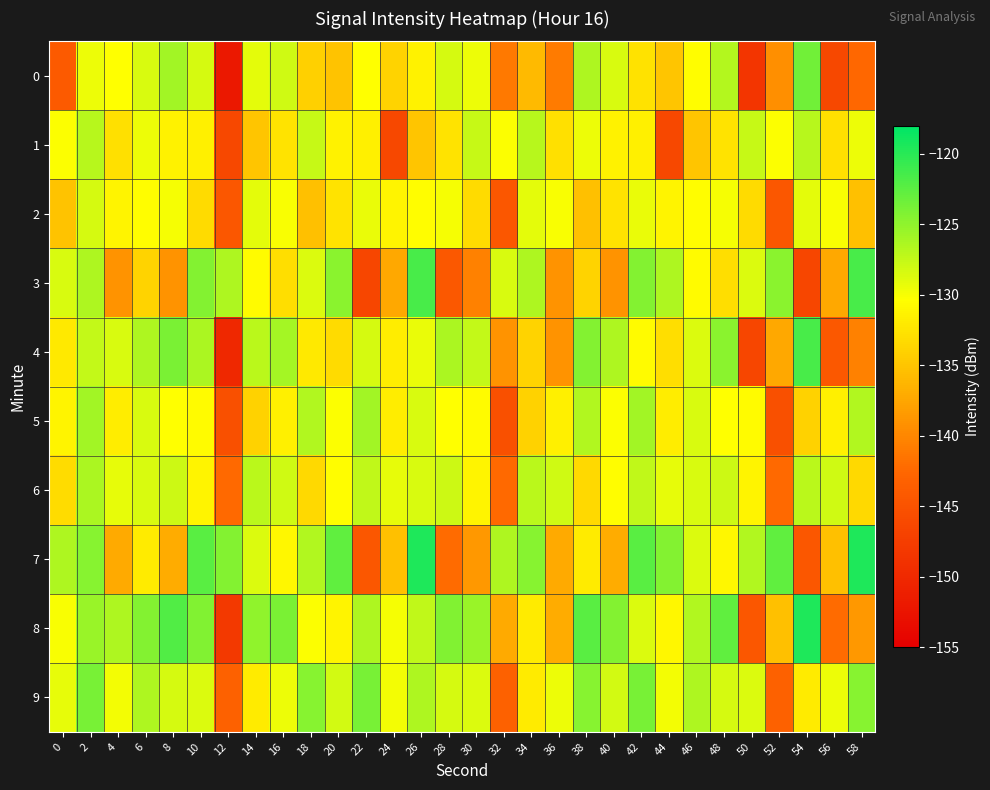

Which has a higher value, 8 or 30?

8